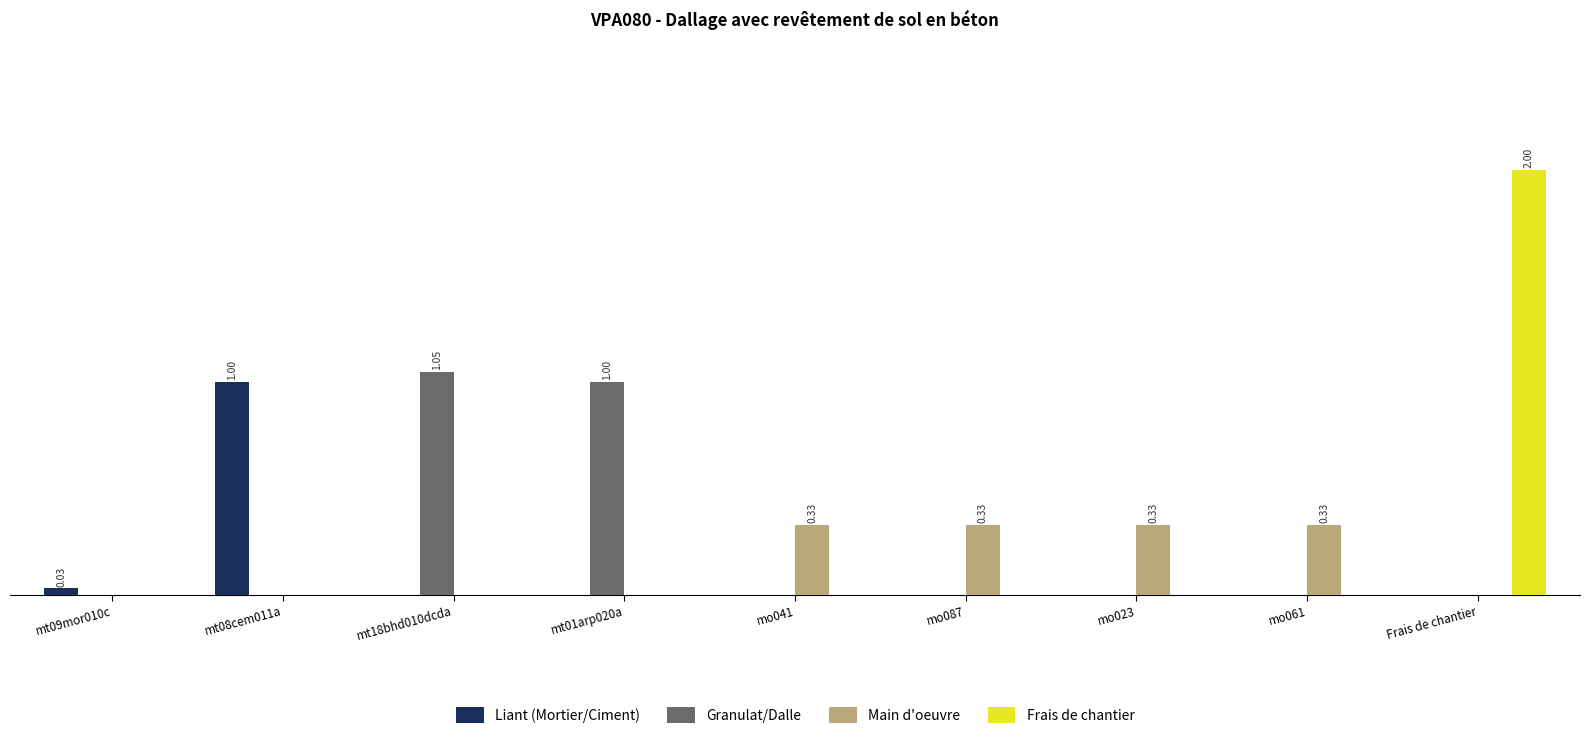

The Main d'oeuvre series shows 0.3 at mo087. True or false?

True